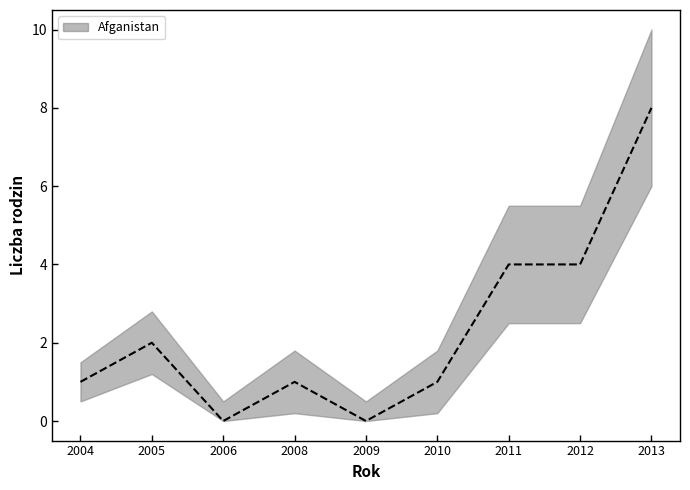

Between 2009 and 2012, which is larger?

2012